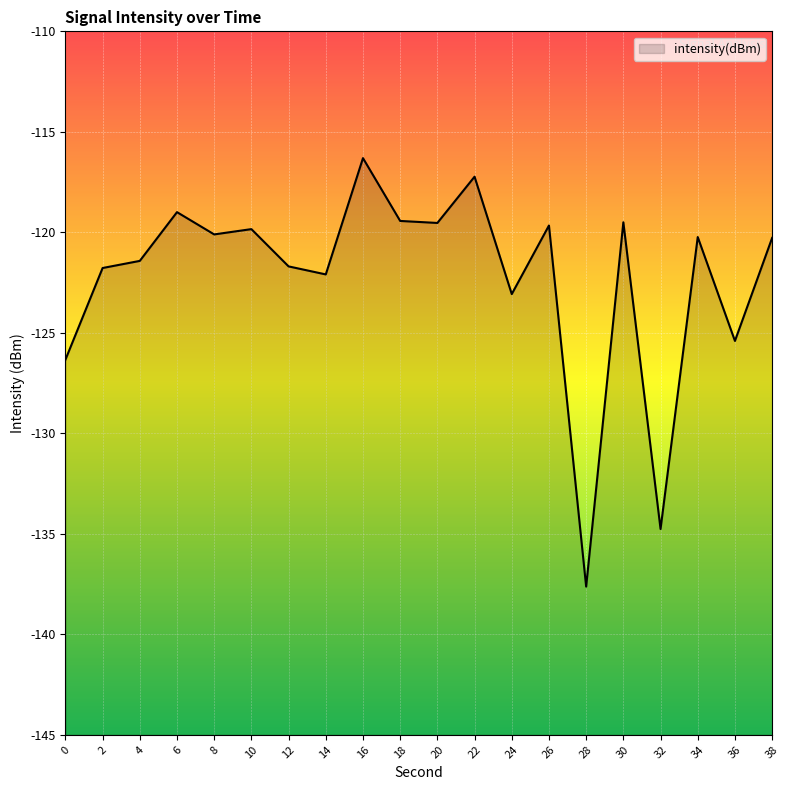

Reading left to right, list all the values displayed in this chart.

-126.3	-121.8	-121.4	-119.0	-120.1	-119.8	-121.7	-122.1	-116.3	-119.4	-119.5	-117.2	-123.1	-119.7	-137.6	-119.5	-134.8	-120.2	-125.4	-120.3